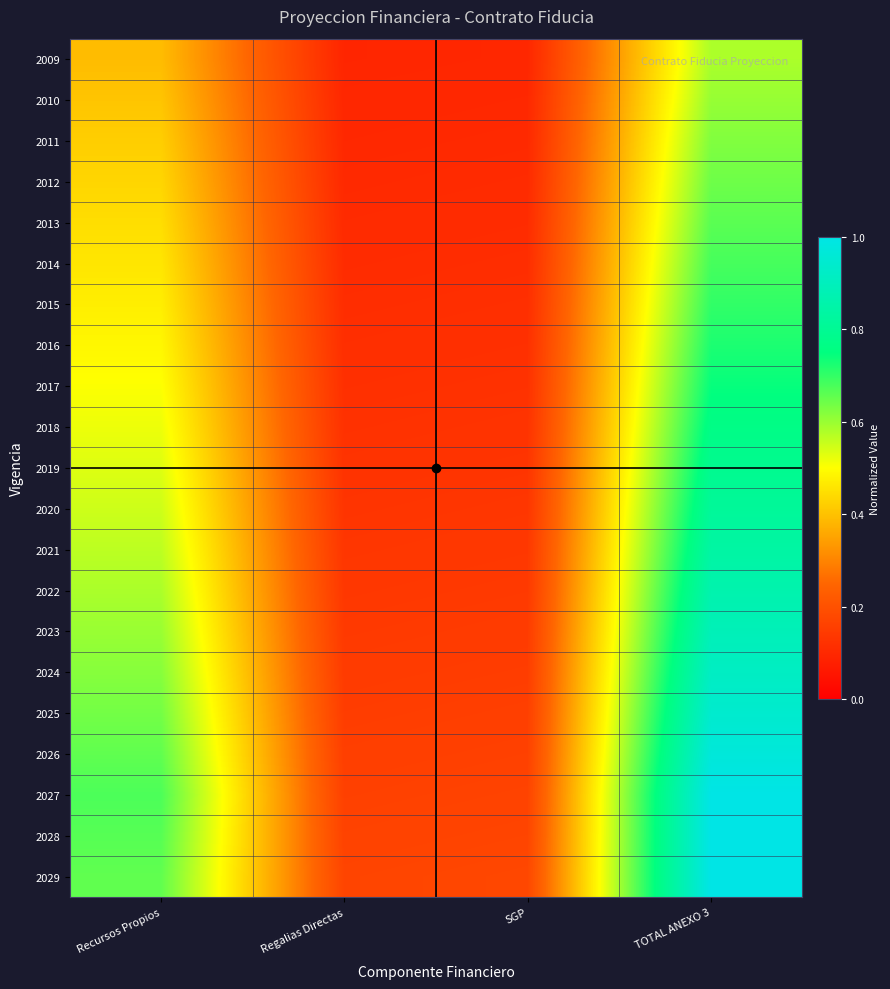

At how many categories does at least one series exceed 0?

4